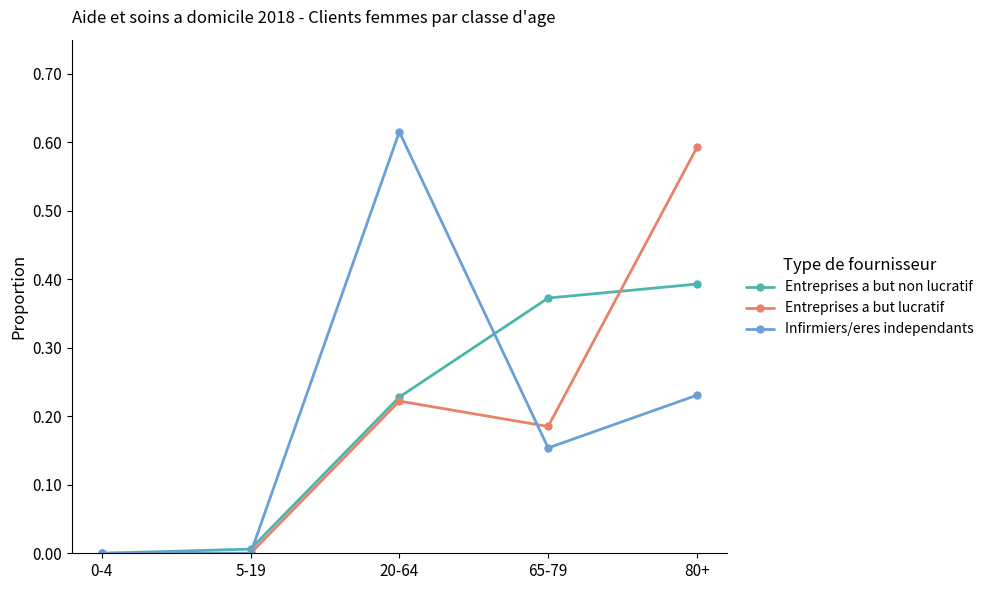

At which category does Infirmiers/eres independants reach its first local peak?

20-64